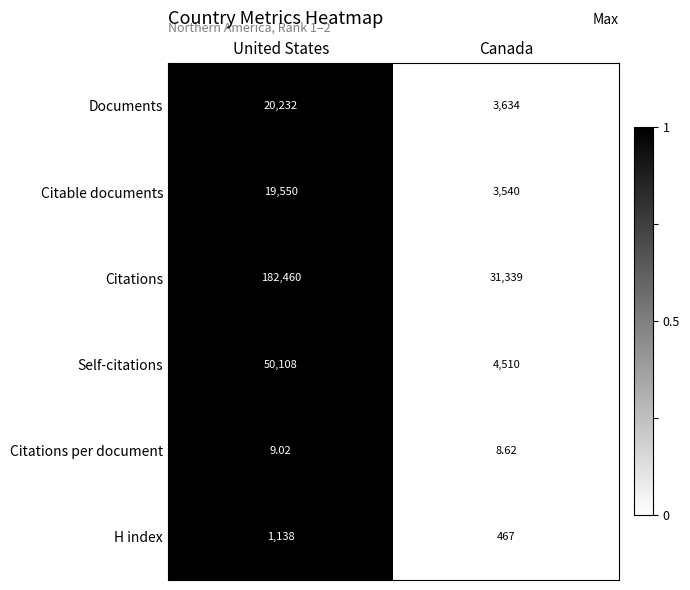

At which category does the chart reach its peak across all series?

United States